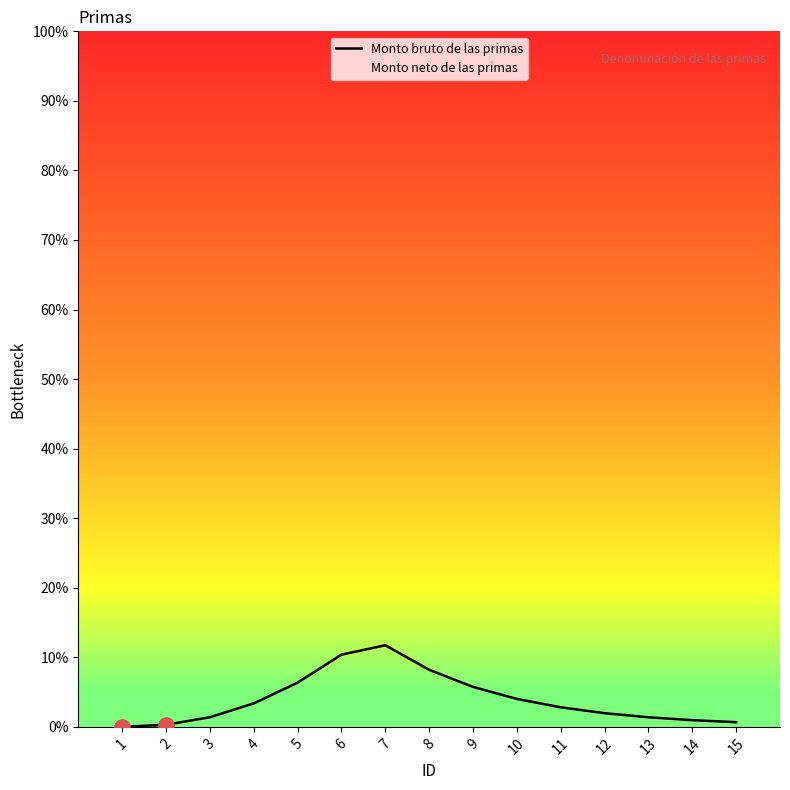

What is the change in value from 4 to 6?

+7.0